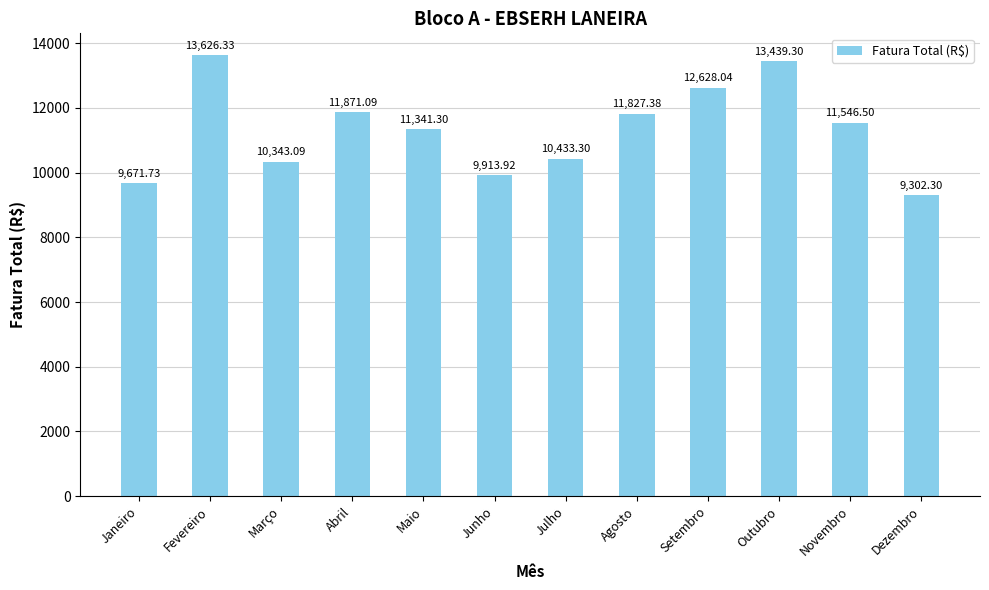

List the labels in order of value, smallest first.

Dezembro, Janeiro, Junho, Março, Julho, Maio, Novembro, Agosto, Abril, Setembro, Outubro, Fevereiro